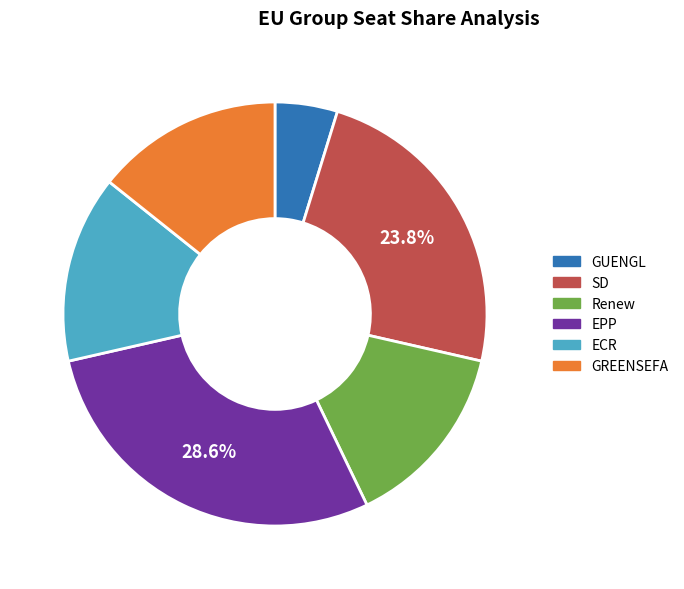

How many slices are in this pie chart?

6